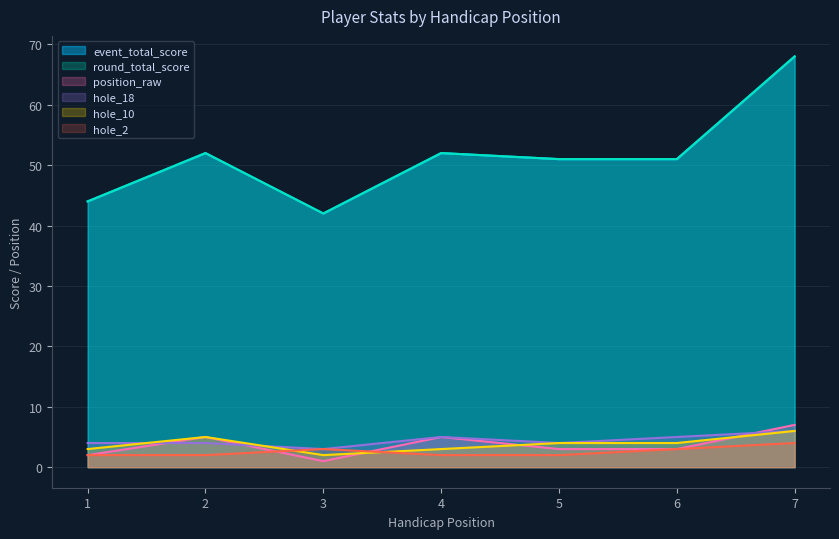

What value does the hole_18 series have at 2?

4